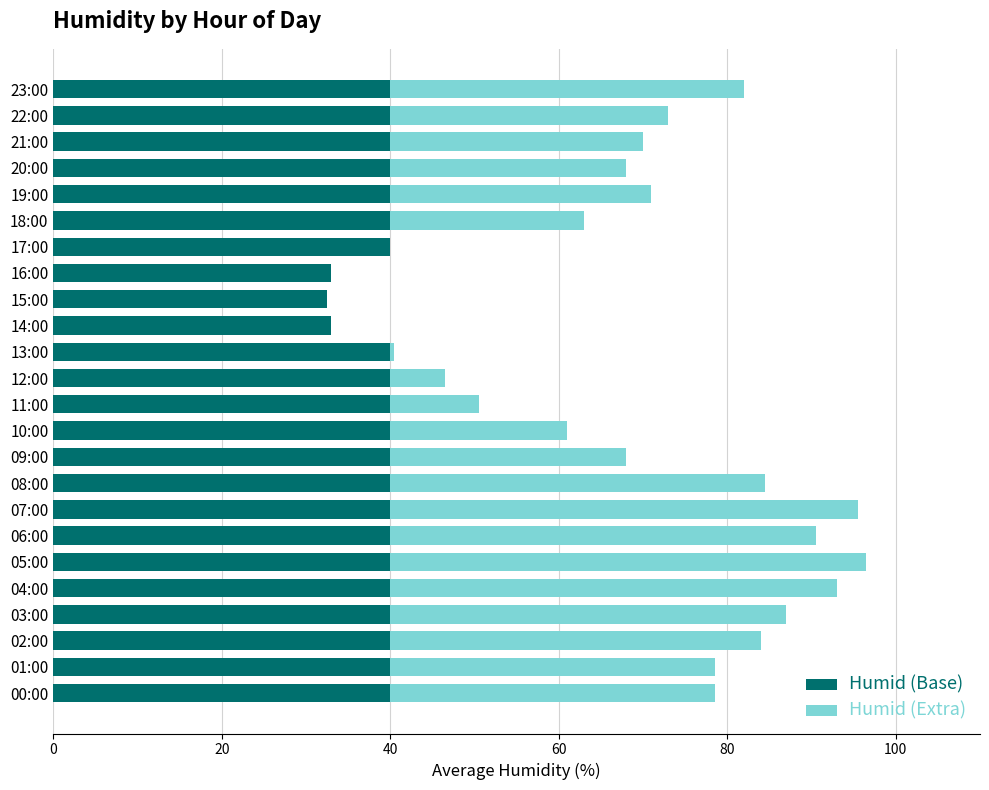

What is the total value across all series at 15:00?

32.5